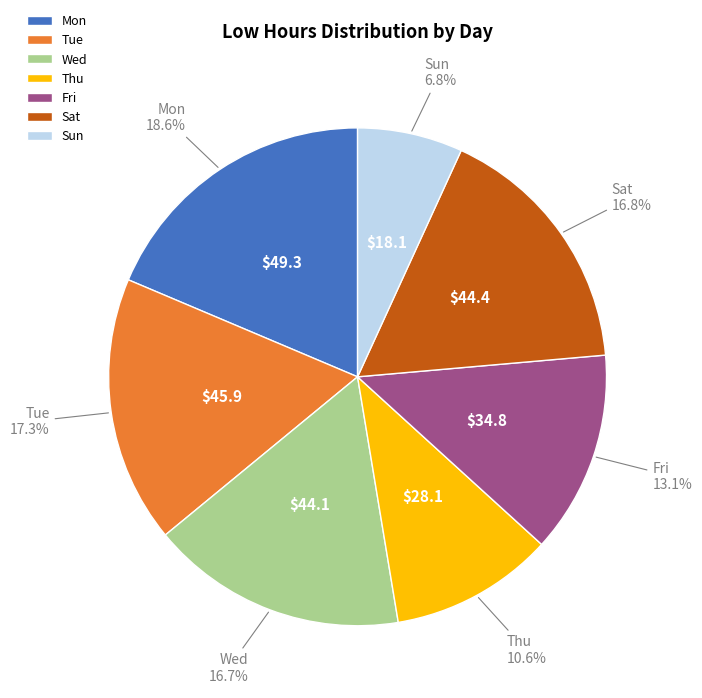

Is there any slice that represents more than half of the pie?

No